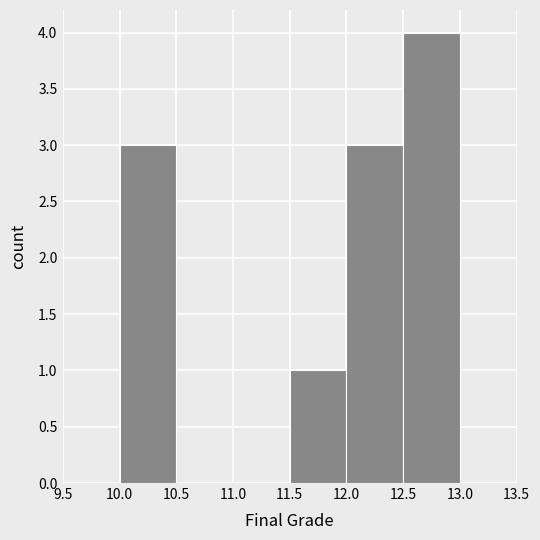

Reading left to right, list every bar in this chart as the range it spans on the x-axis followed by its height. The values are not printed on the chart, so give them approximately, as read against the axis.

10.0 to 10.5: 3
10.5 to 11.0: 0
11.0 to 11.5: 0
11.5 to 12.0: 1
12.0 to 12.5: 3
12.5 to 13.0: 4